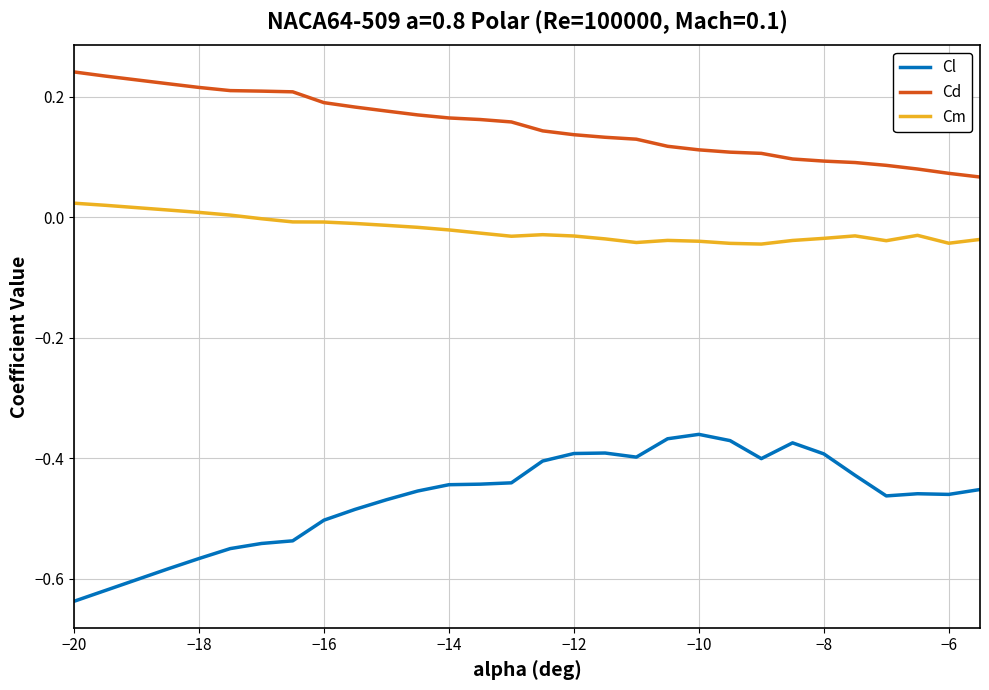

True or false: Cl and Cd intersect in this chart.

False